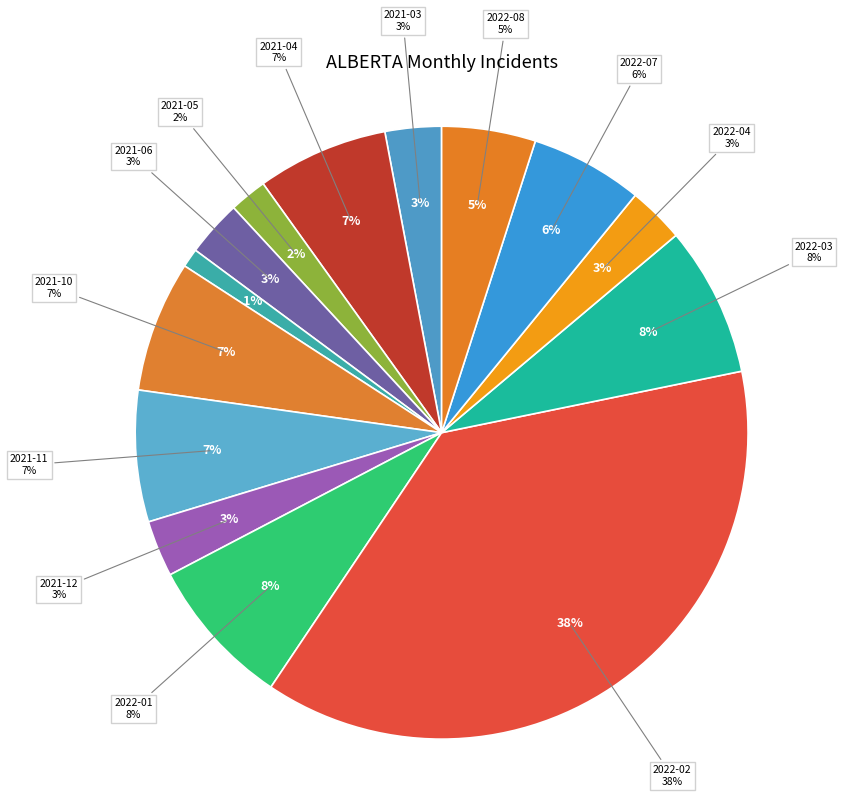

To the nearest percent, what is the difference between the largest and smallest slice percentages?

37%